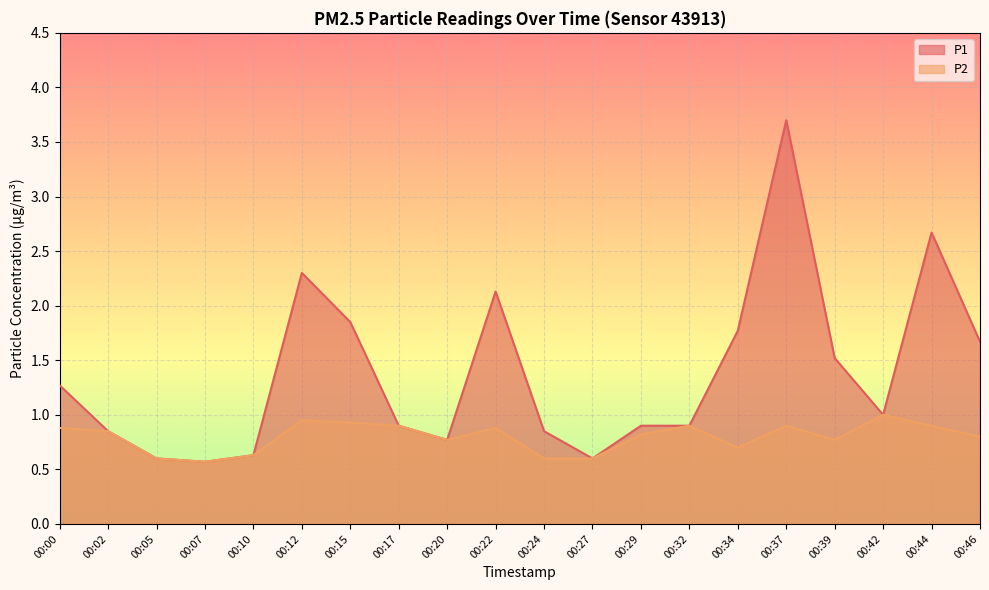

How many categories are shown in the chart?

20